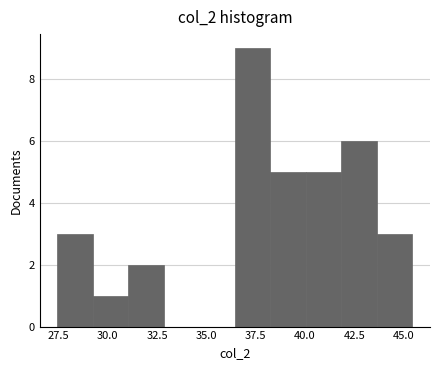

Around what value on the x-axis is the tallest bar? Give the approximate position of its centre, as read against the axis.

37.5